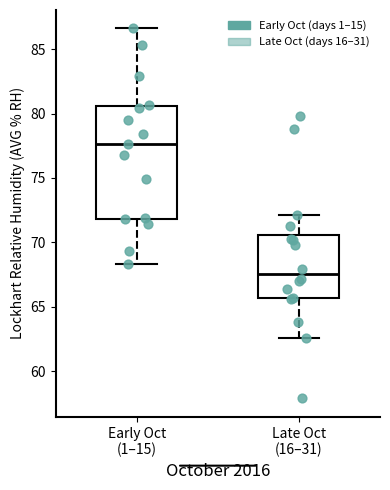

Which box's median line is the highest?

Early Oct (1–15)